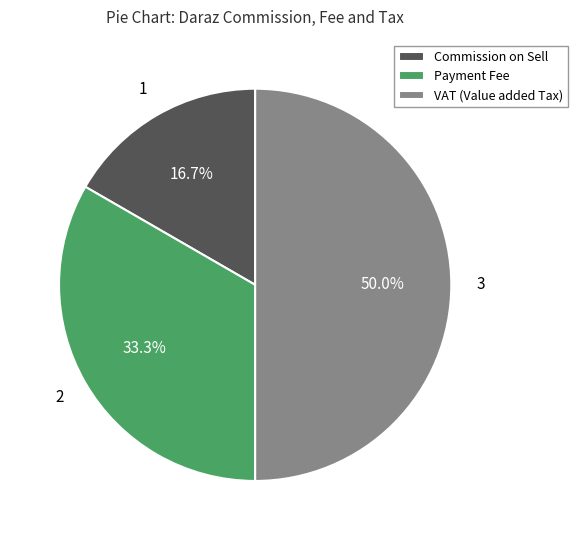

What percentage is the VAT (Value added Tax) slice, to the nearest percent?

50%